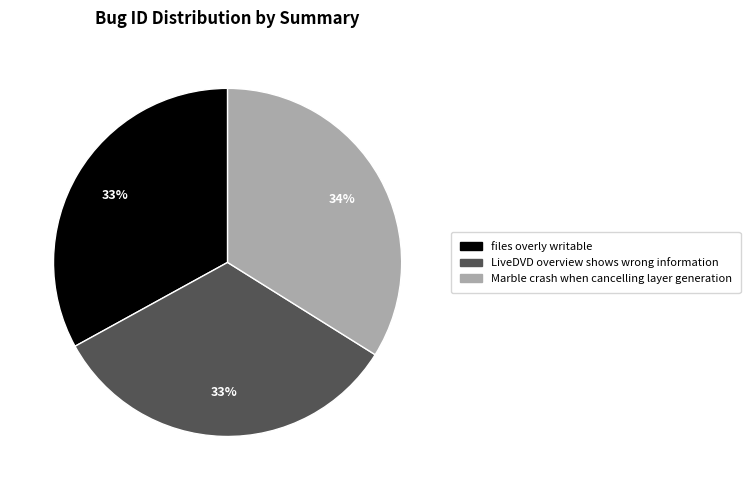

To the nearest percent, what portion does Marble crash when cancelling layer generation represent?

34%